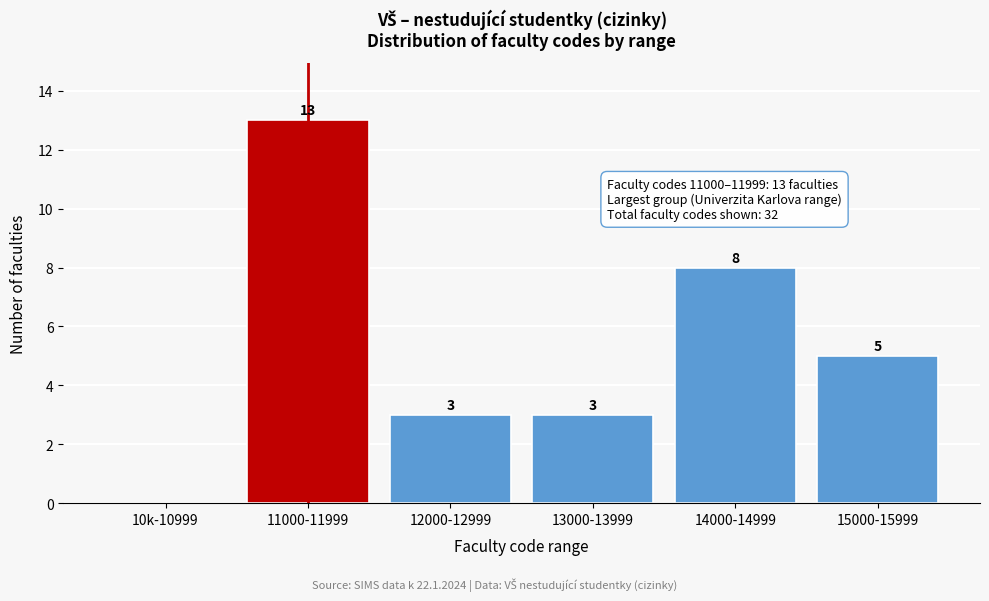

Reading left to right, list all the values displayed in this chart.

10k-10999=0	11000-11999=13	12000-12999=3	13000-13999=3	14000-14999=8	15000-15999=5